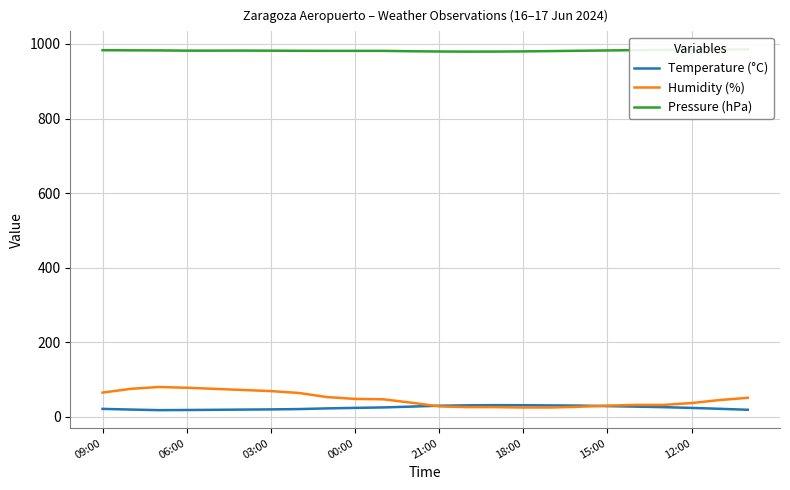

True or false: Pressure (hPa) and Humidity (%) intersect in this chart.

False